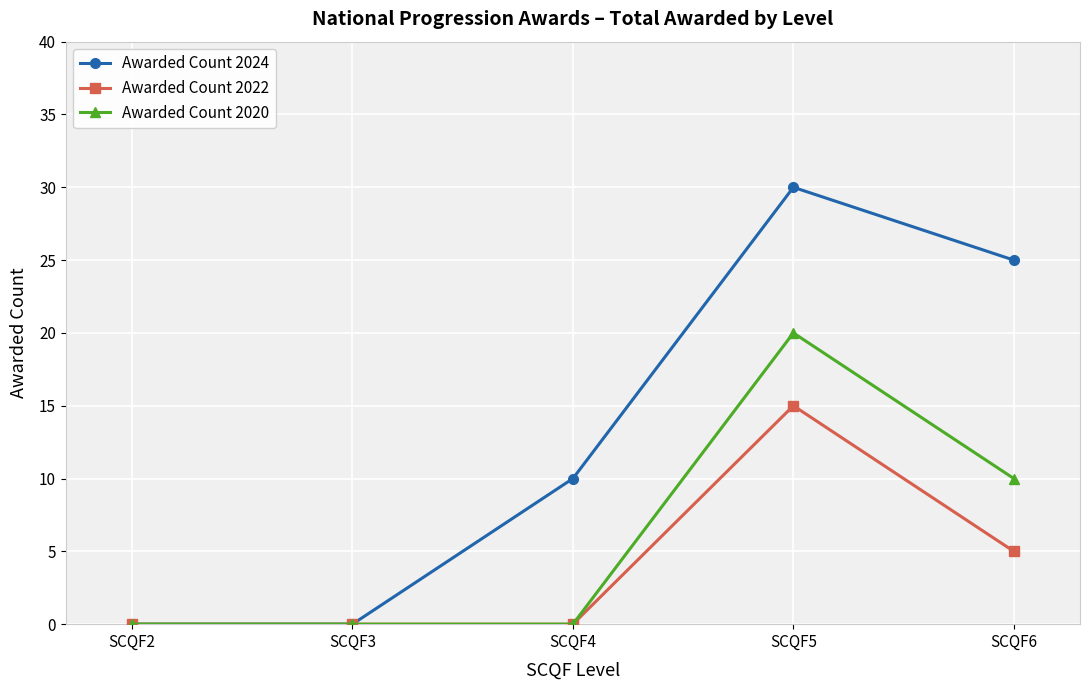

List the series in order of their overall mean, lowest first.

Awarded Count 2022, Awarded Count 2020, Awarded Count 2024